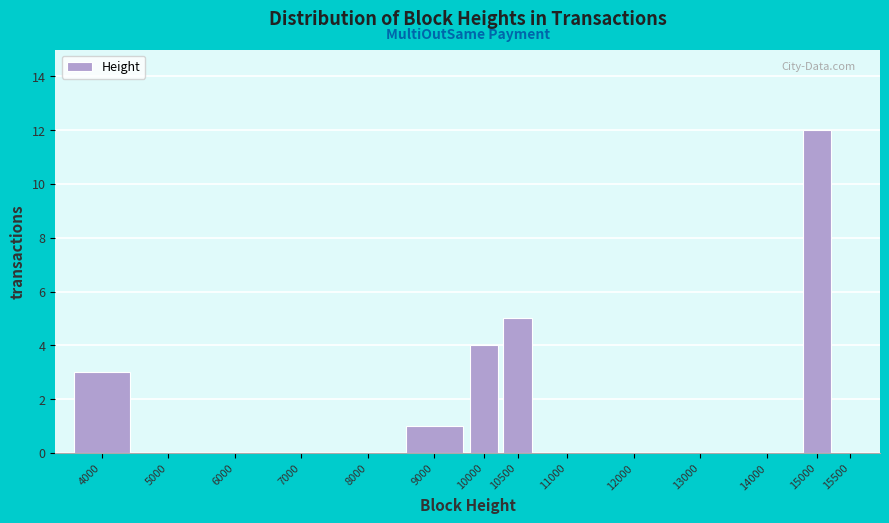

Reading right to left, what are all the values shown in this chart?

15500=0	15000=12	14000=0	13000=0	12000=0	11000=0	10500=5	10000=4	9000=1	8000=0	7000=0	6000=0	5000=0	4000=3